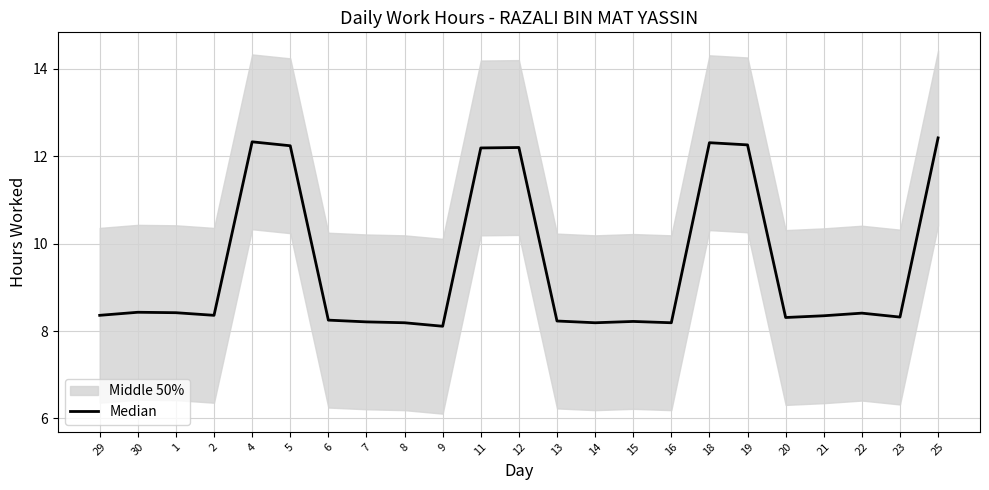

The chart shows a value of 21.0 at 25. True or false?

False